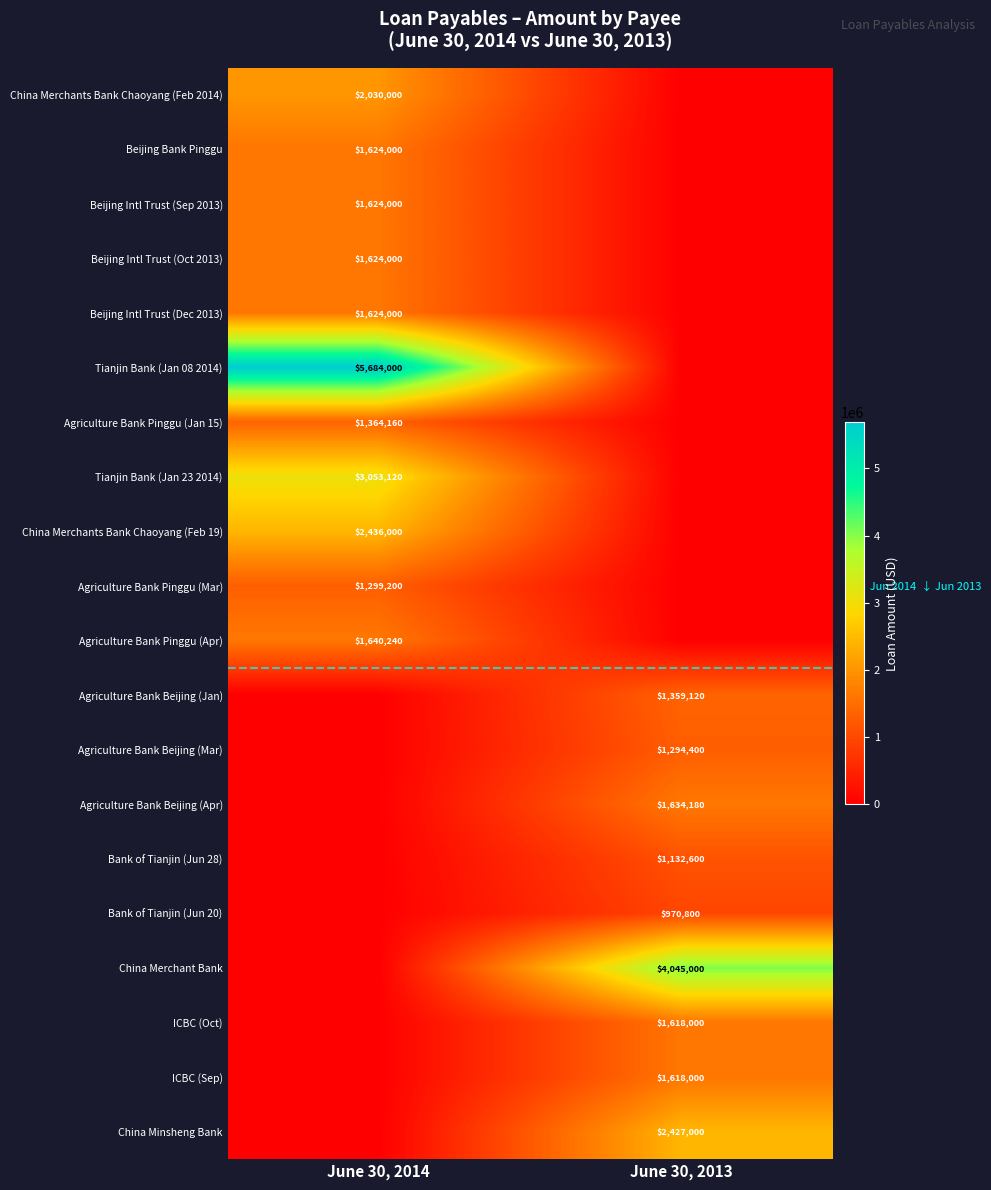

The value of Agriculture Bank Pinggu (Mar) at June 30, 2014 is 1785005. True or false?

False